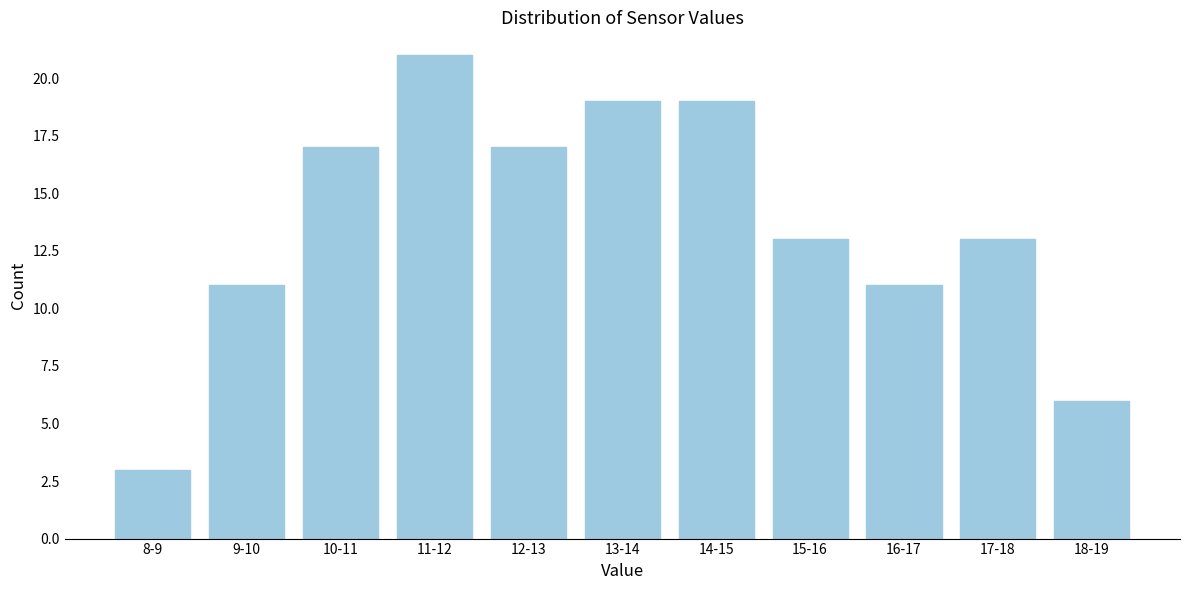

Reading left to right, what are all the values shown in this chart?

8-9=3	9-10=11	10-11=17	11-12=21	12-13=17	13-14=19	14-15=19	15-16=13	16-17=11	17-18=13	18-19=6